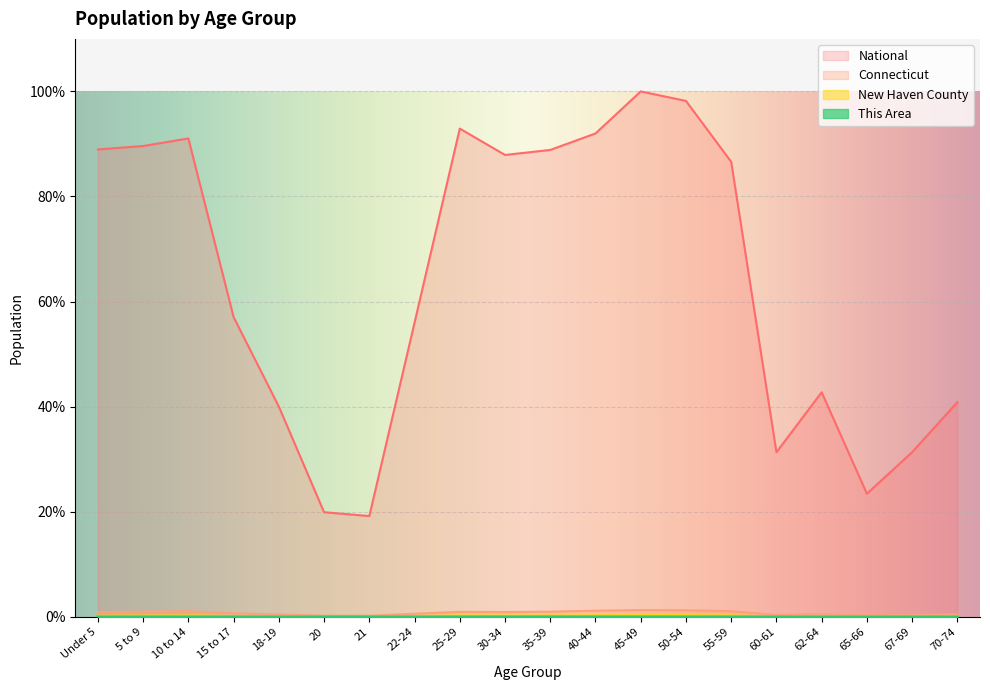

How many lines are shown in the chart?

4